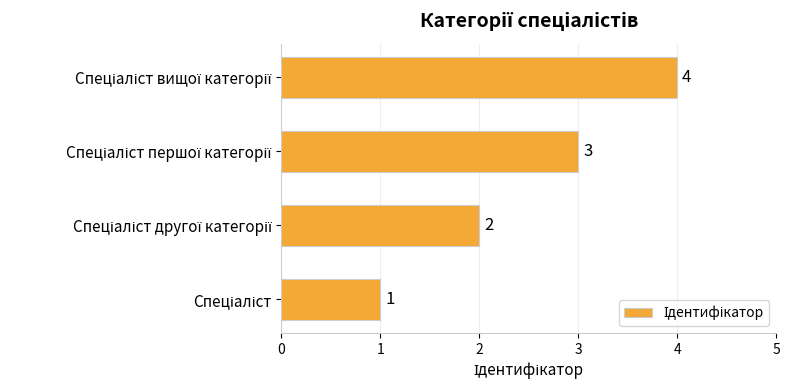

What is the maximum value shown in the chart?

4